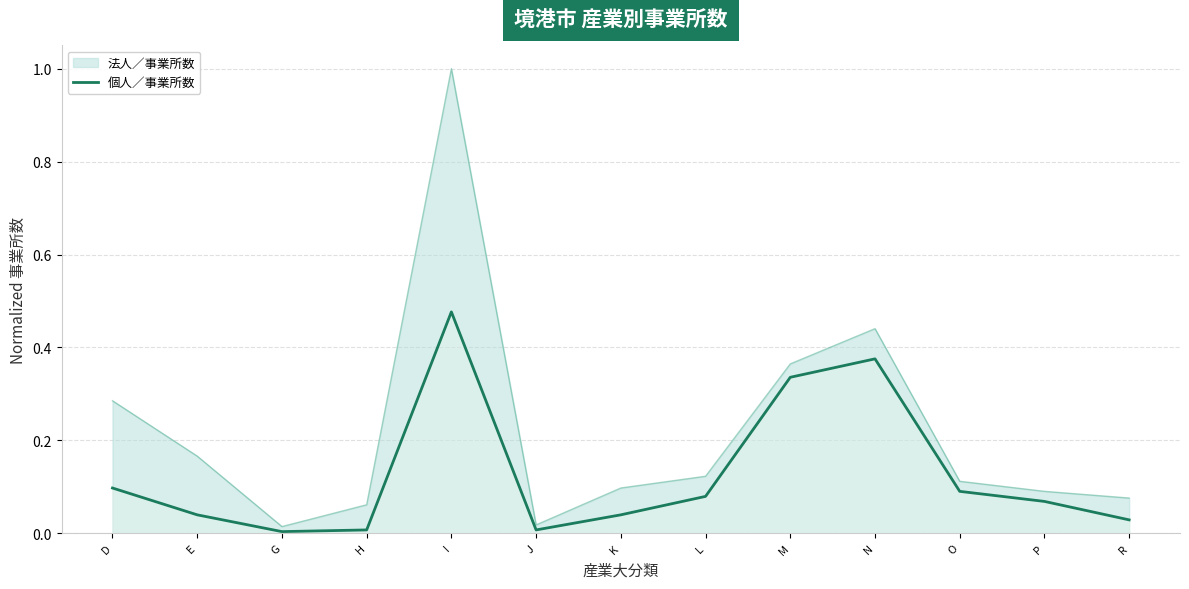

Which has a higher value, R or K?

K